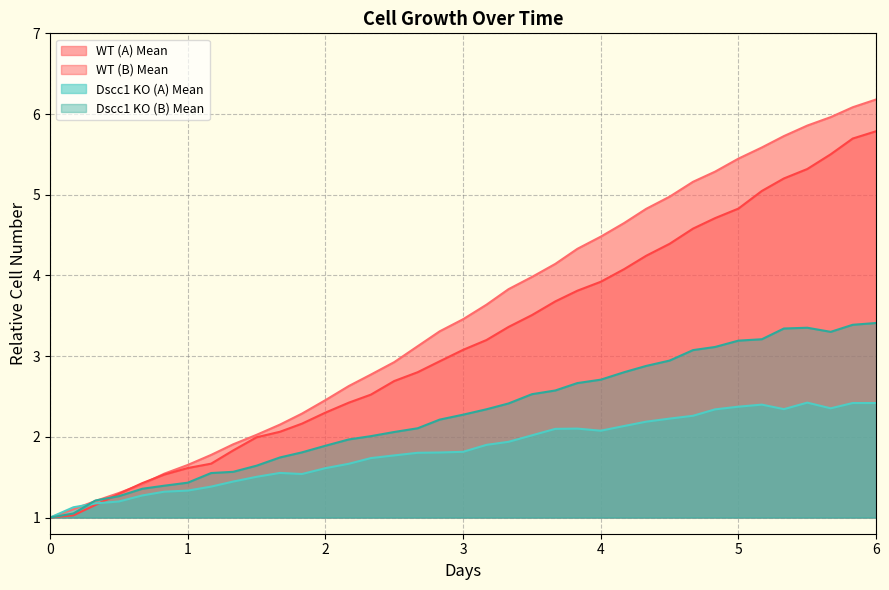

The WT (A) Mean series shows 2.3 at 5. True or false?

False